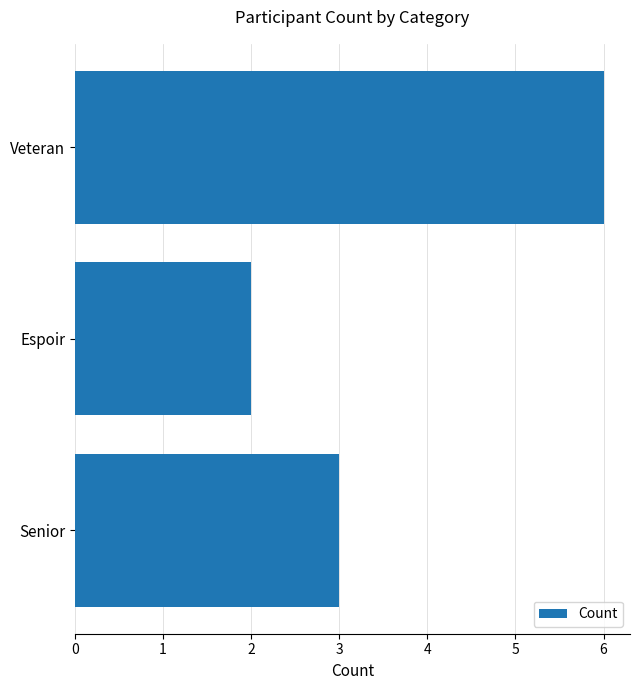

What is the minimum value shown in the chart?

2